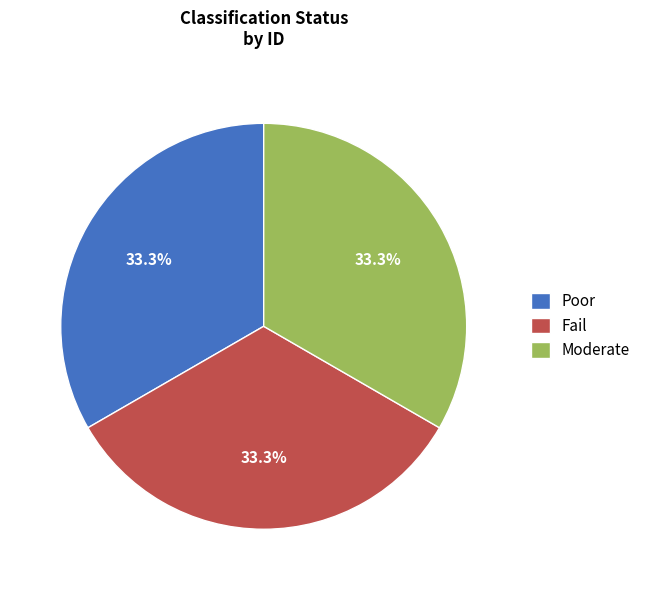

Count the number of slices in the pie.

3